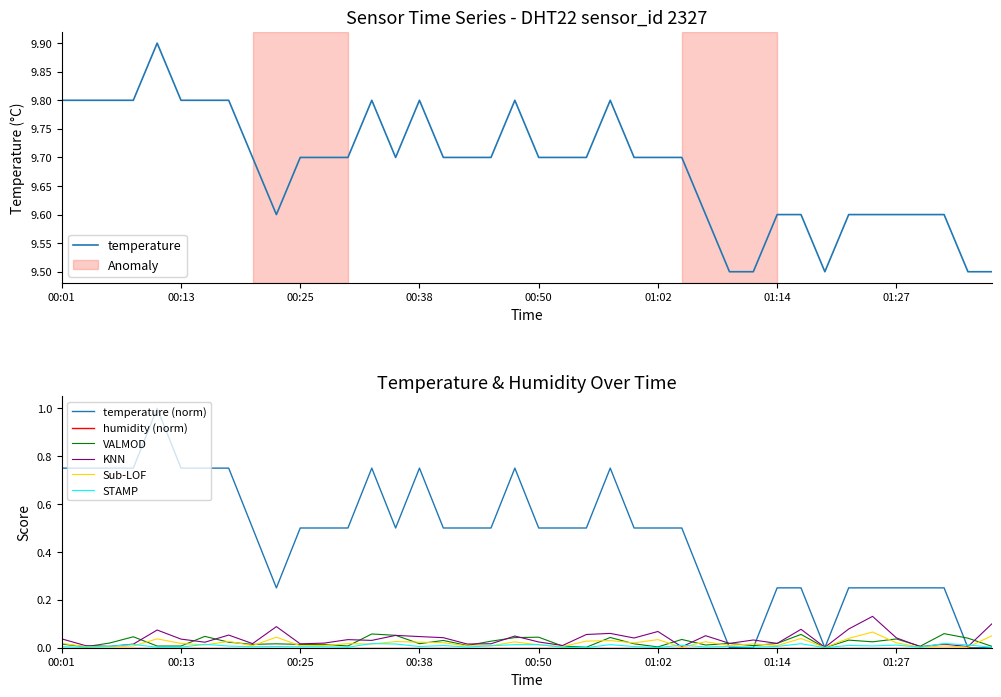

Is the value of VALMOD at 00:13 greater than the value of temperature (norm) at 00:13?

No